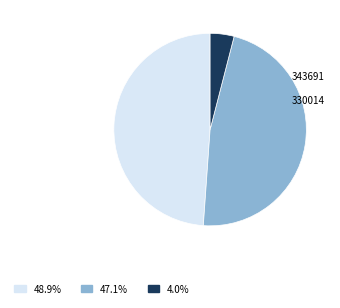

Does any single category account for the majority?

No